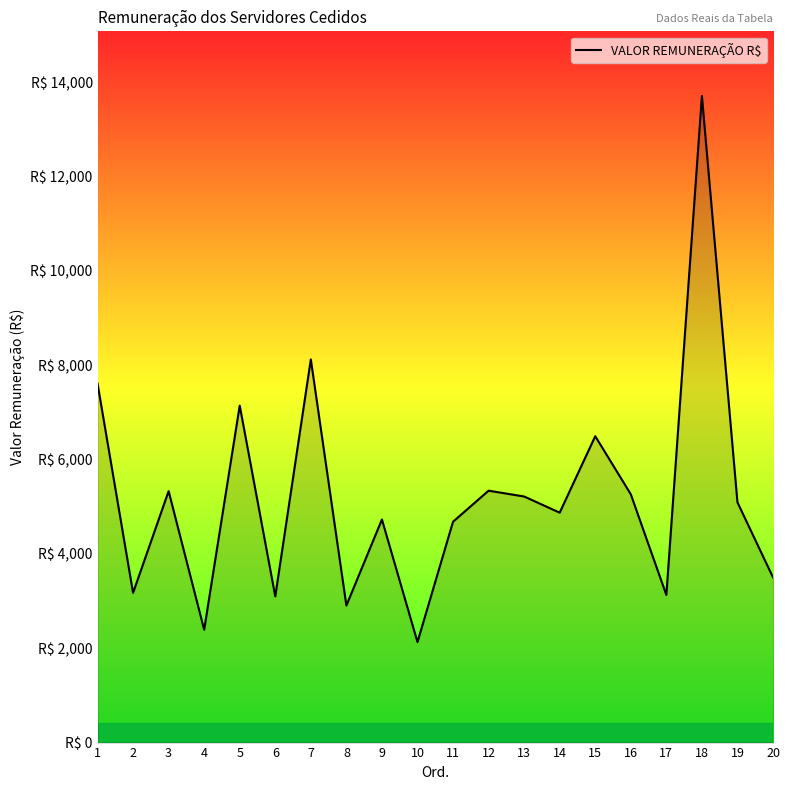

Approximately how many times larger is the value at 9 compared to 2?

1.5